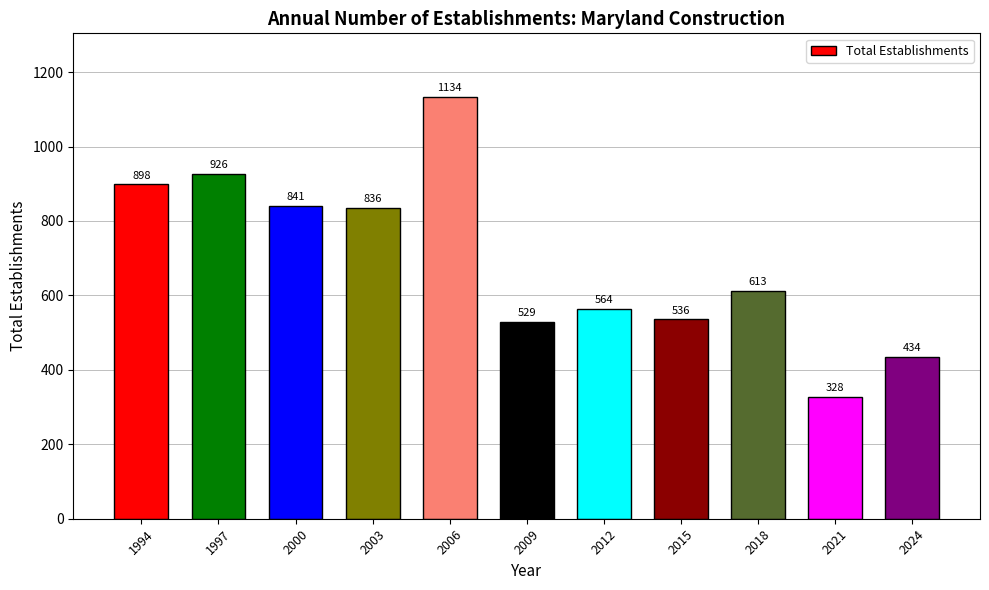

Which category has the lowest value across all series?

2021